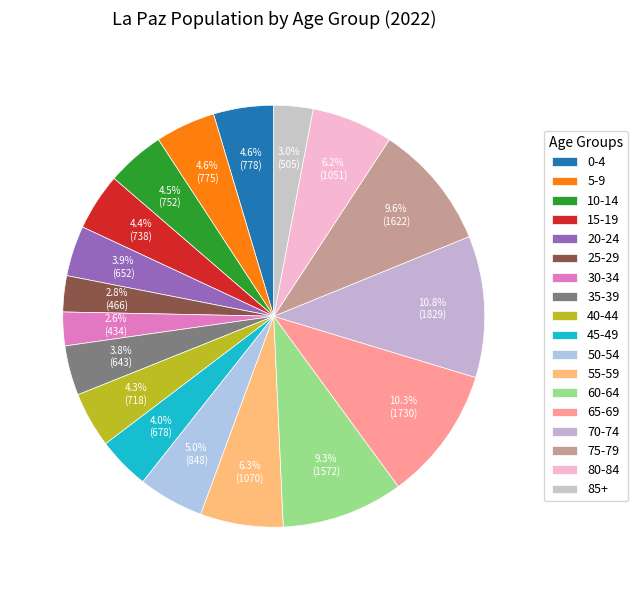

How many slices are in this pie chart?

18